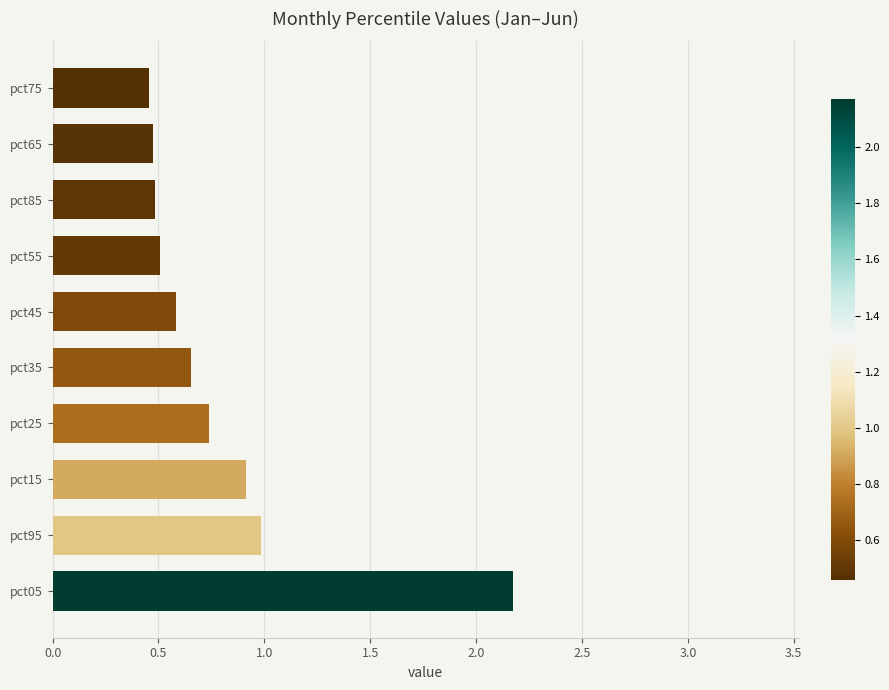

How many data points does each series have?

10